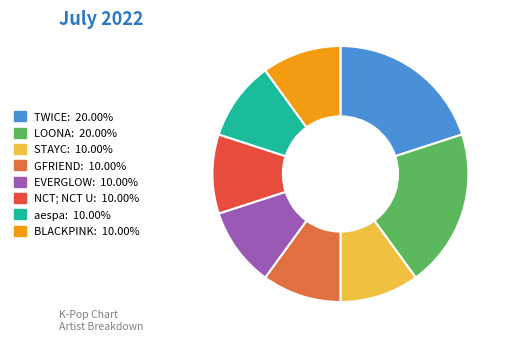

What percentage is the EVERGLOW slice, to the nearest percent?

10%